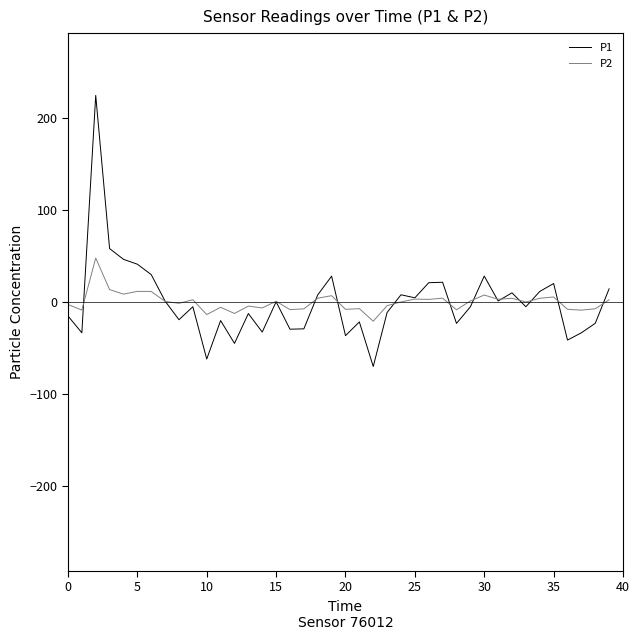

What is the greatest value displayed?

224.3